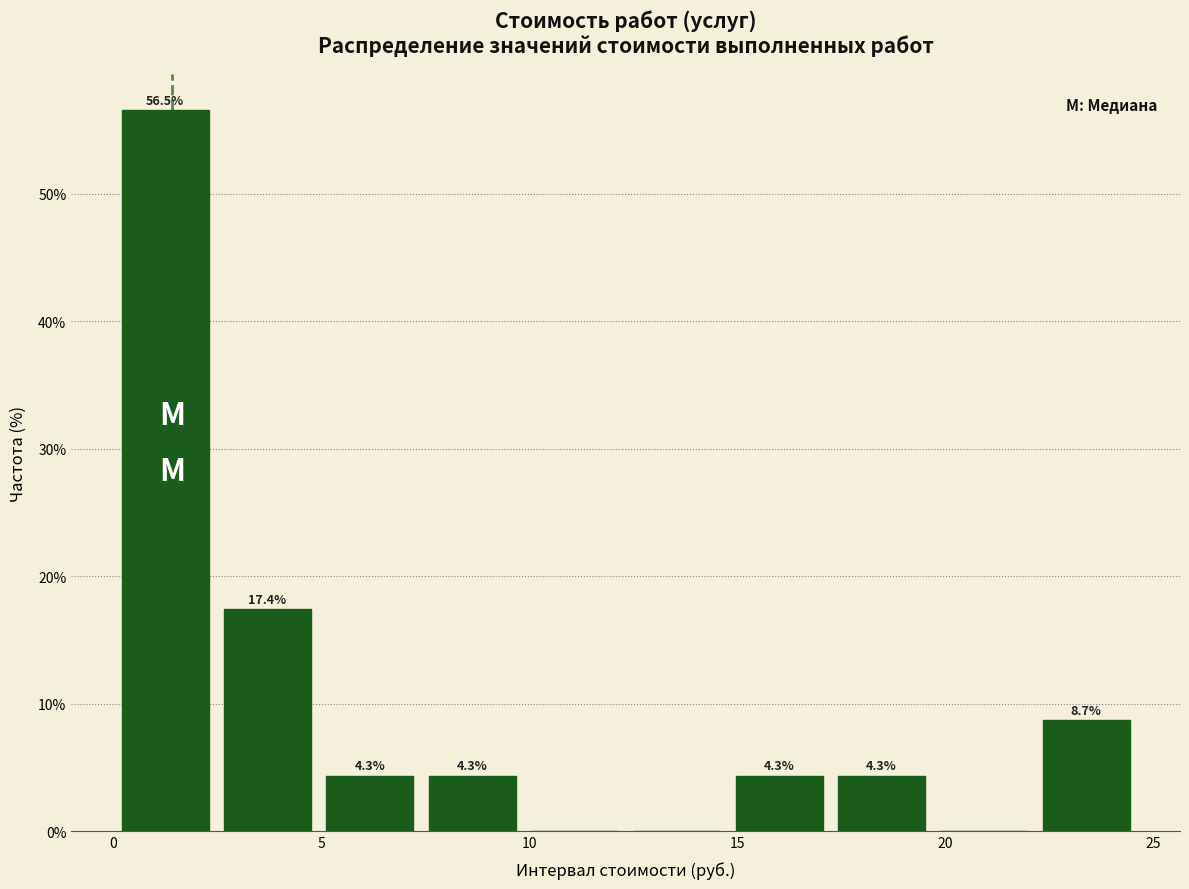

Over which range of the x-axis is the bar tallest?

0.0 to 2.5